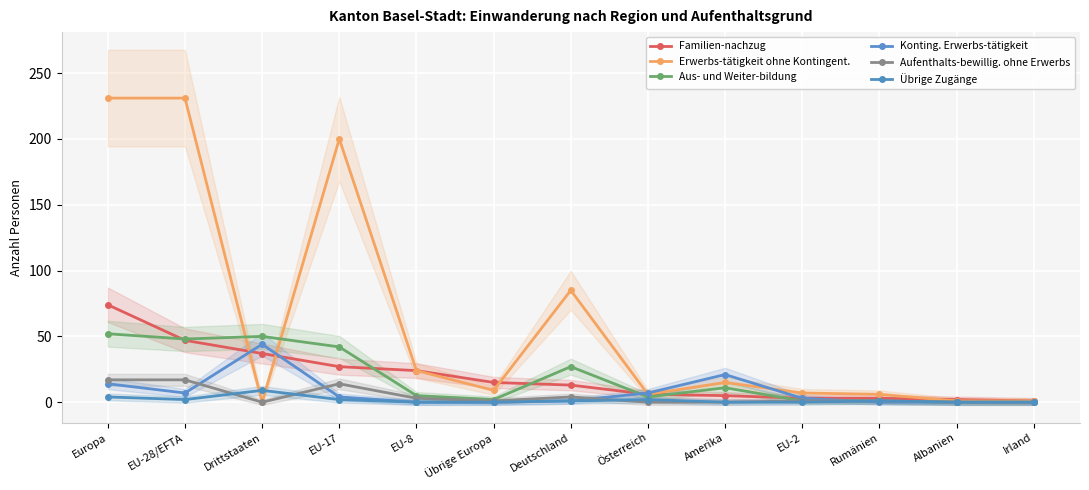

At which label does Erwerbs-tätigkeit ohne Kontingent. first exceed 9?

Europa